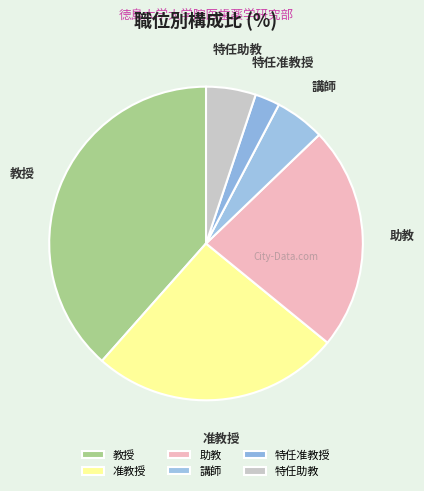

Is there any slice that represents more than half of the pie?

No